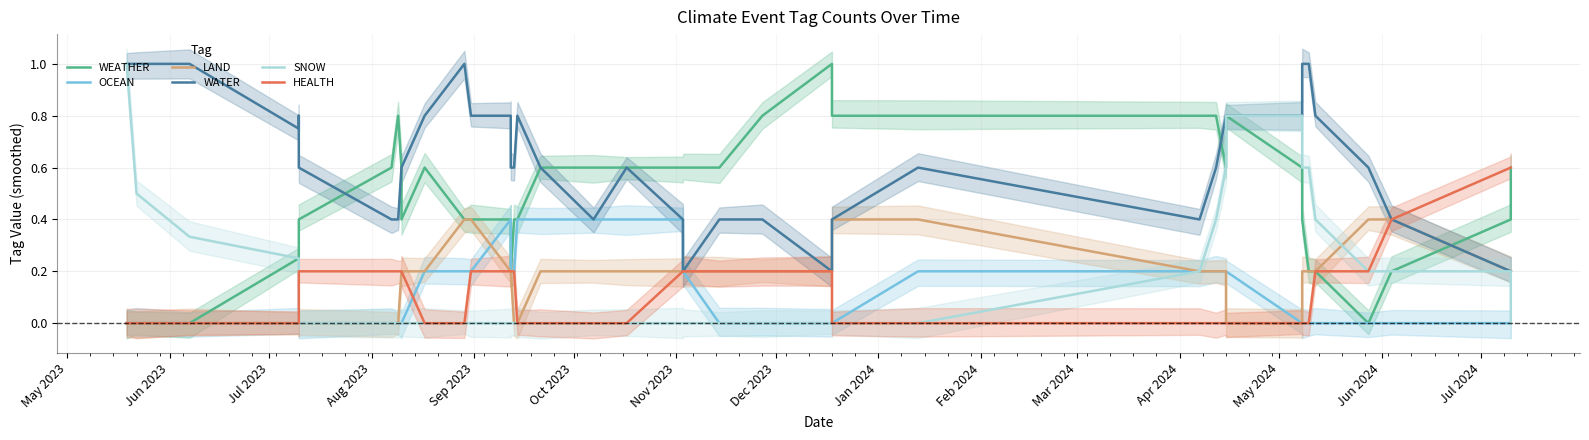

Is it true that WEATHER equals 0.2 at 32?

False